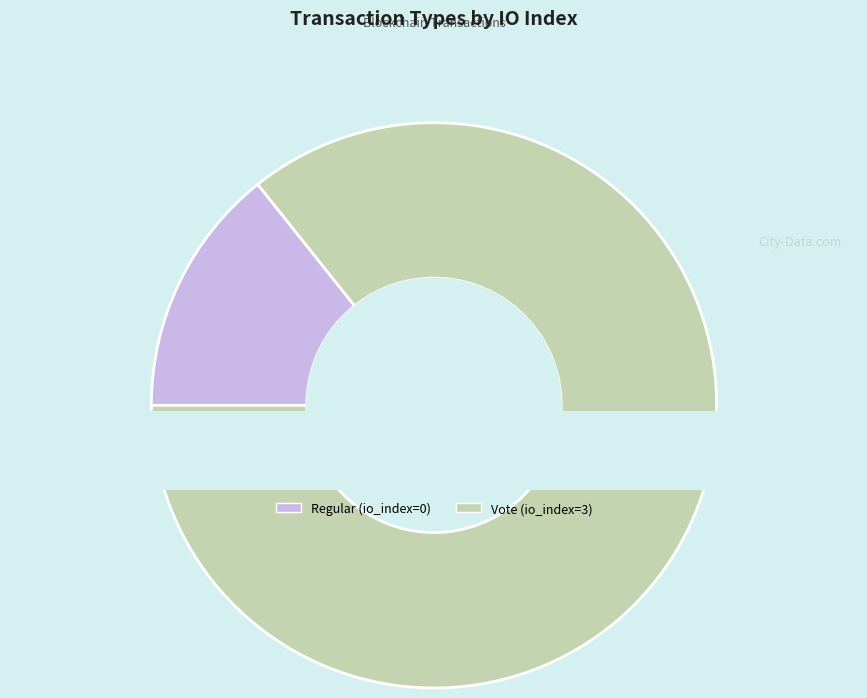

Rank the categories by value from lowest to highest.

Regular (io_index=0), Vote (io_index=3)